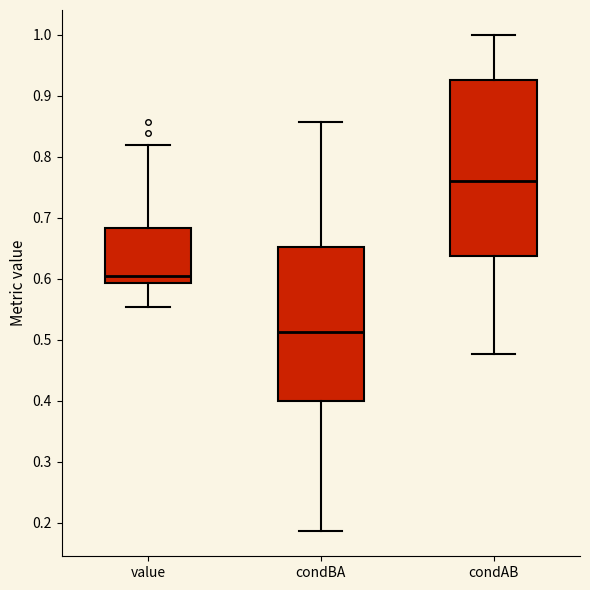

Reading left to right, transcribe this box plot: for each box, give where its median line is, the range the box spans, and where its two whiskers end, as read against the y-axis. The values are not printed on the chart, so give them approximately, as read against the axis.

value: median 0.61, box 0.59 to 0.68, whiskers 0.55 to 0.82
condBA: median 0.51, box 0.40 to 0.65, whiskers 0.19 to 0.86
condAB: median 0.76, box 0.64 to 0.93, whiskers 0.48 to 1.00